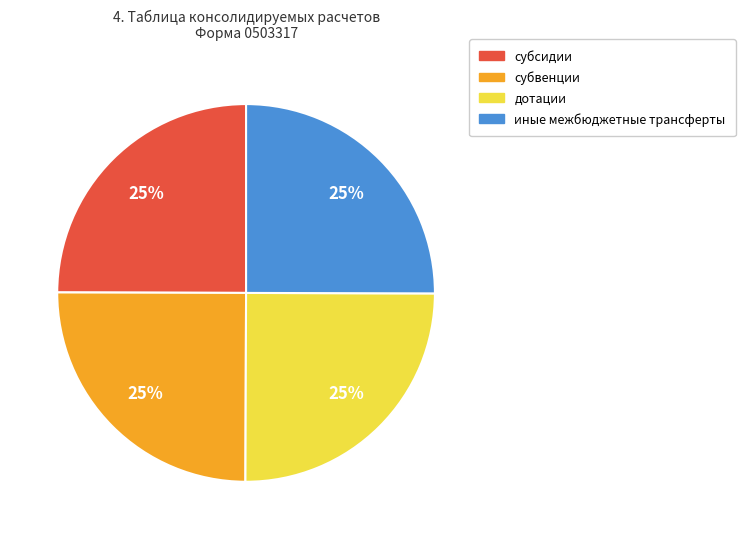

What is the ratio of the value at субсидии to the value at иные межбюджетные трансферты?

1.0